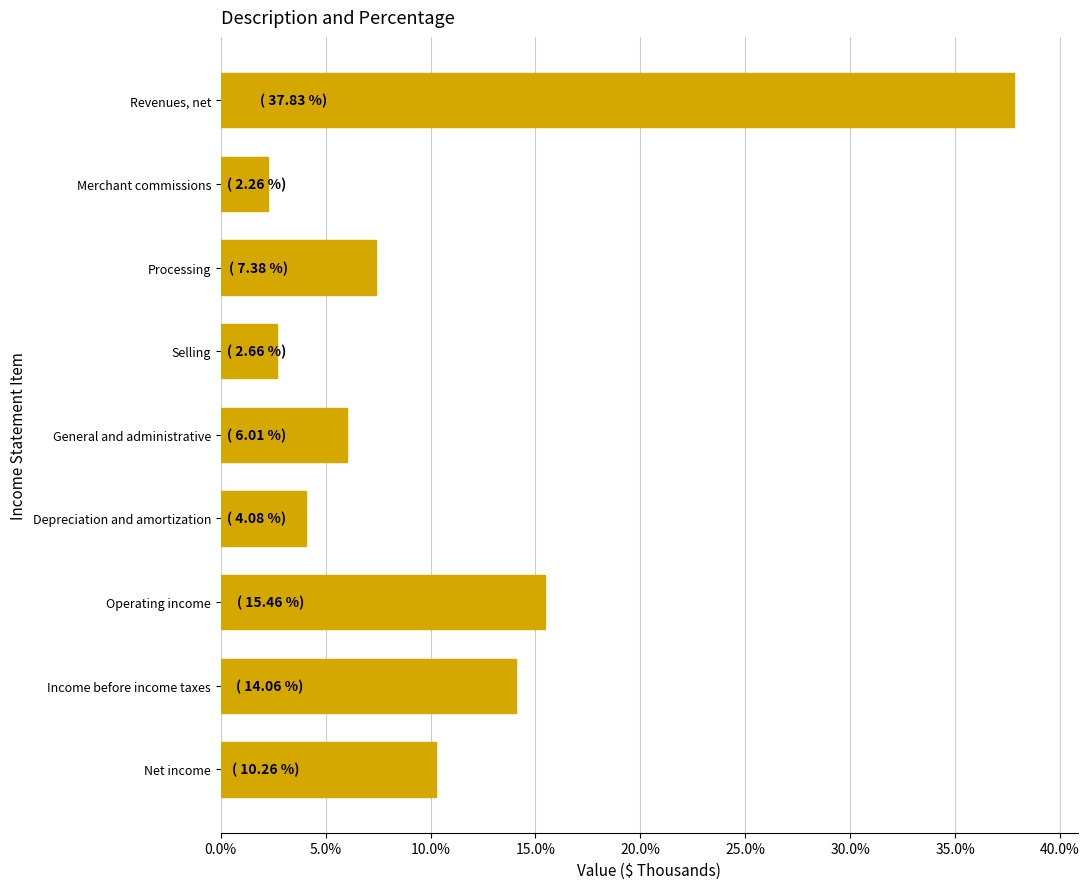

Reading top to bottom, list all the values displayed in this chart.

37.8	2.3	7.4	2.7	6.0	4.1	15.5	14.1	10.3